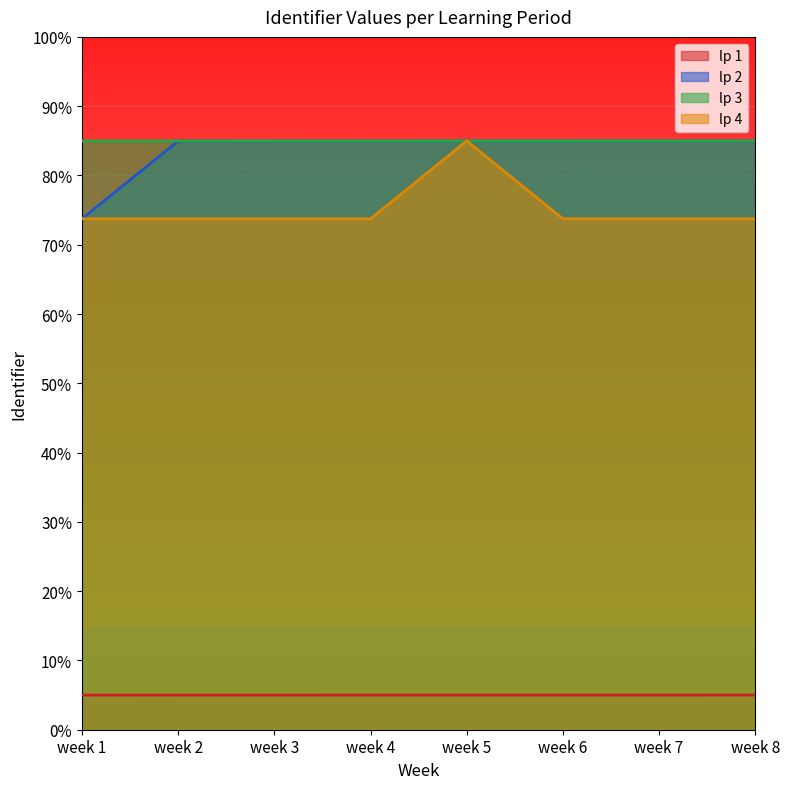

How many data points does each series have?

8